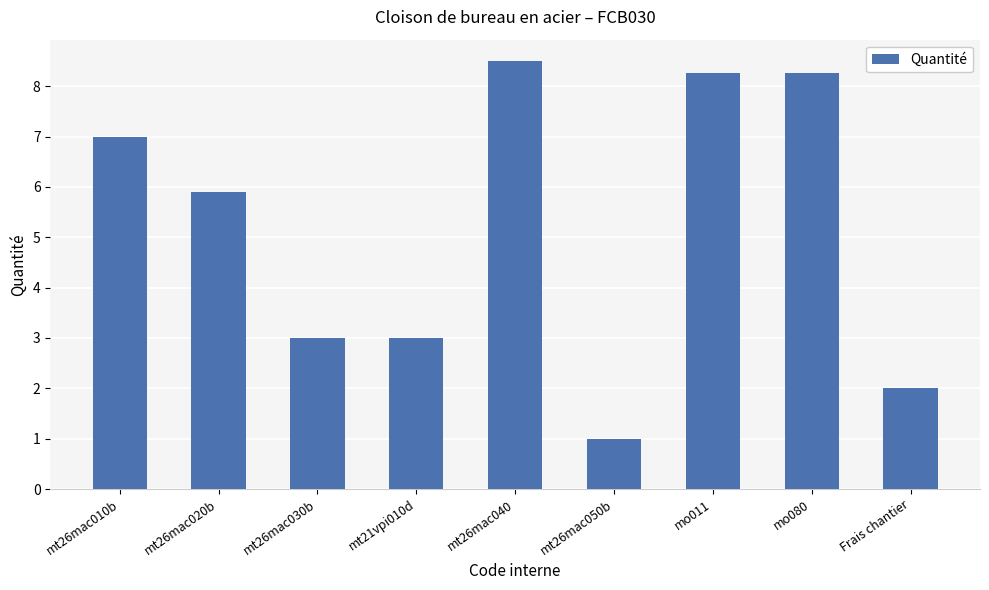

What is the minimum value shown in the chart?

1.0